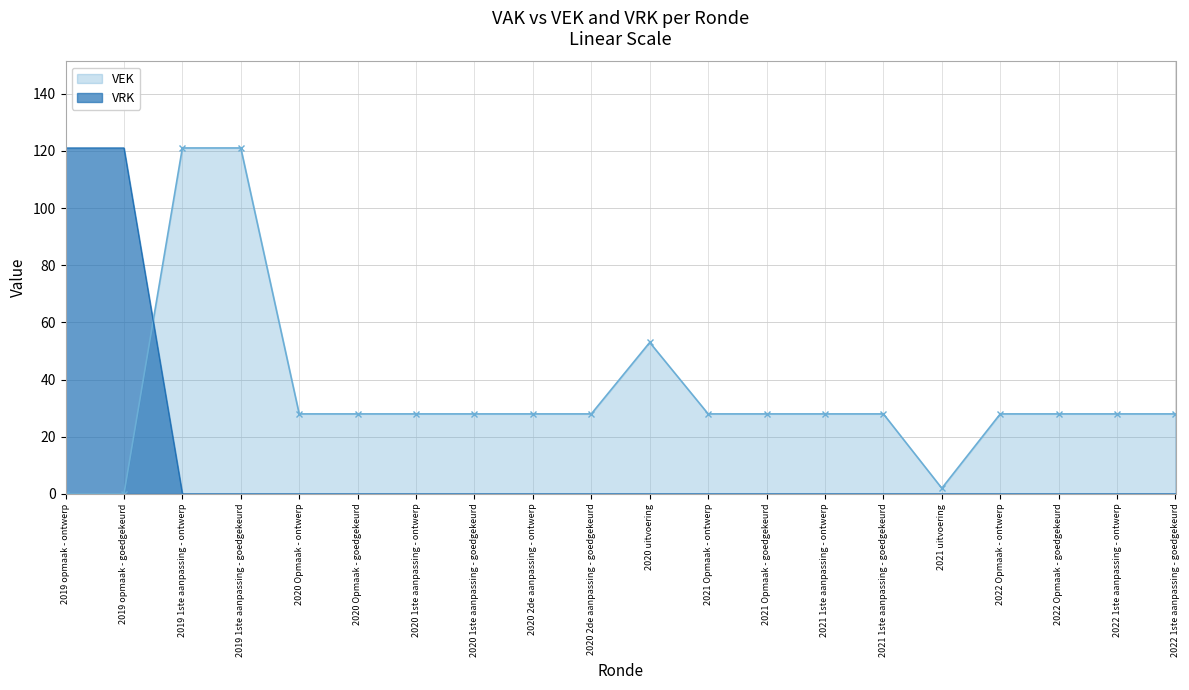

What is the label of the 5th point from the right?

2021 uitvoering